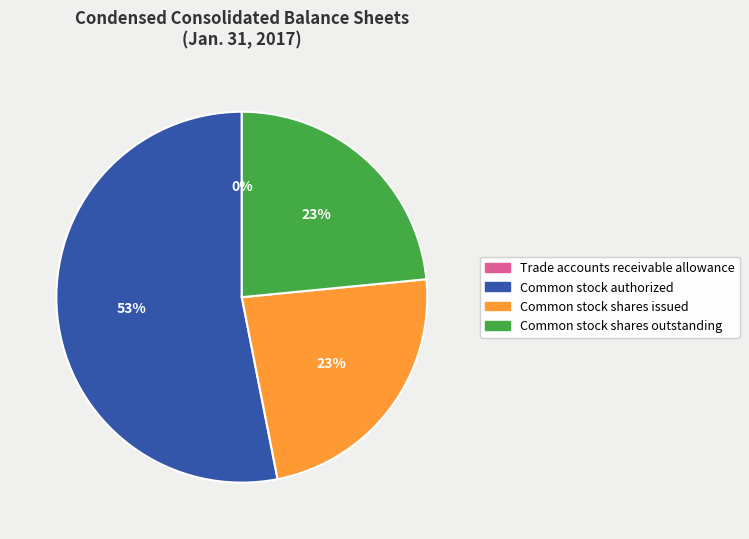

Which slice is the largest?

Common stock authorized